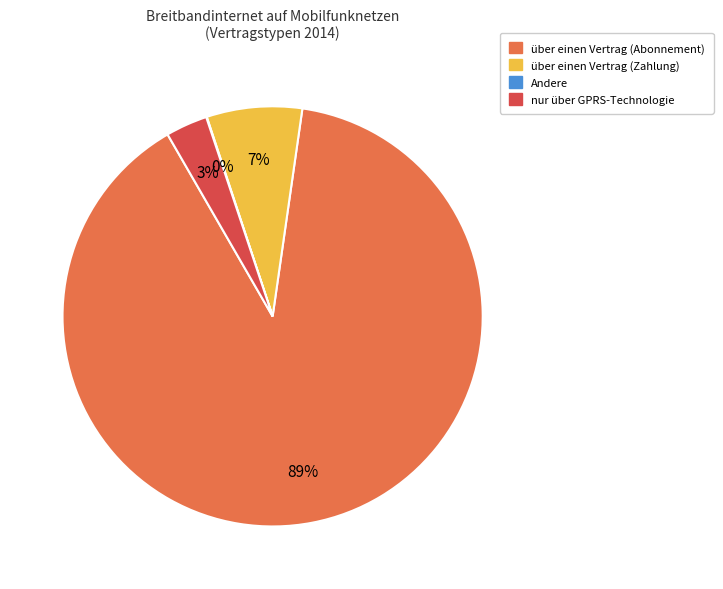

Does any single category account for the majority?

Yes